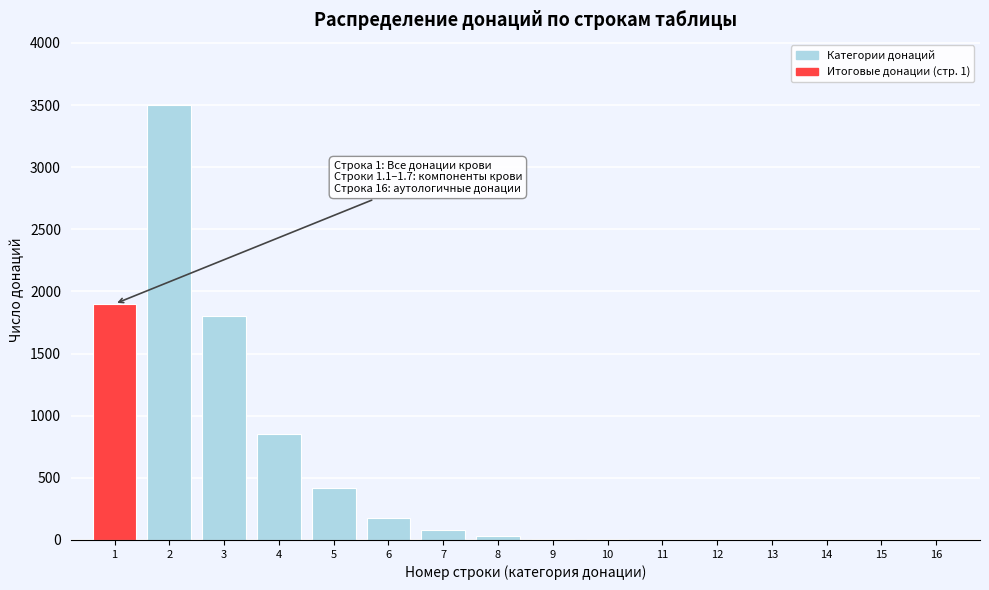

The value at 3 is 1800. True or false?

True